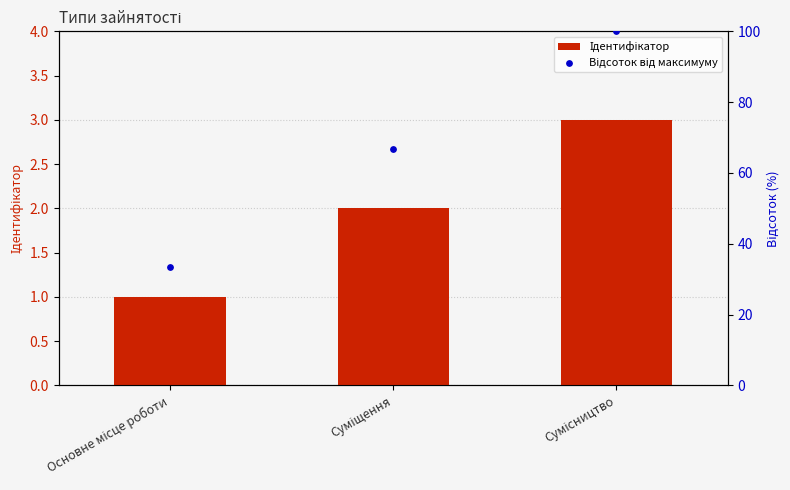

Is the value of Відсоток від максимуму at Суміщення greater than the value of Ідентифікатор at Основне місце роботи?

Yes